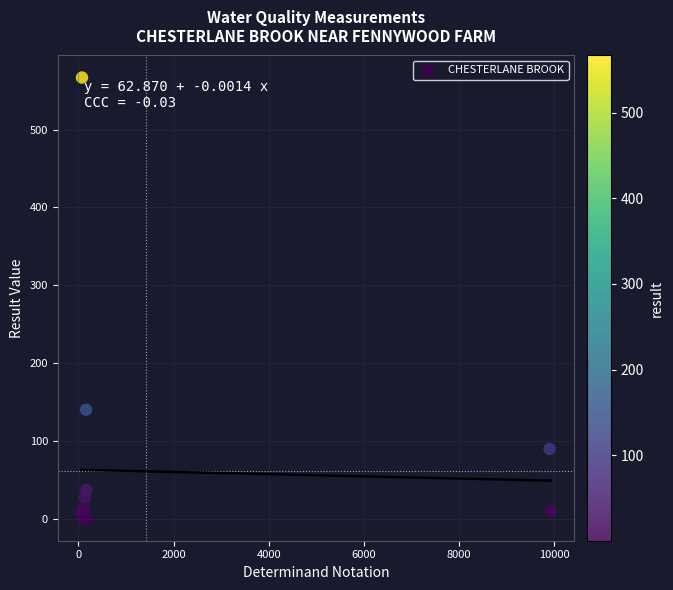

What Y value in the scatter plot is closest to 283?

140.0